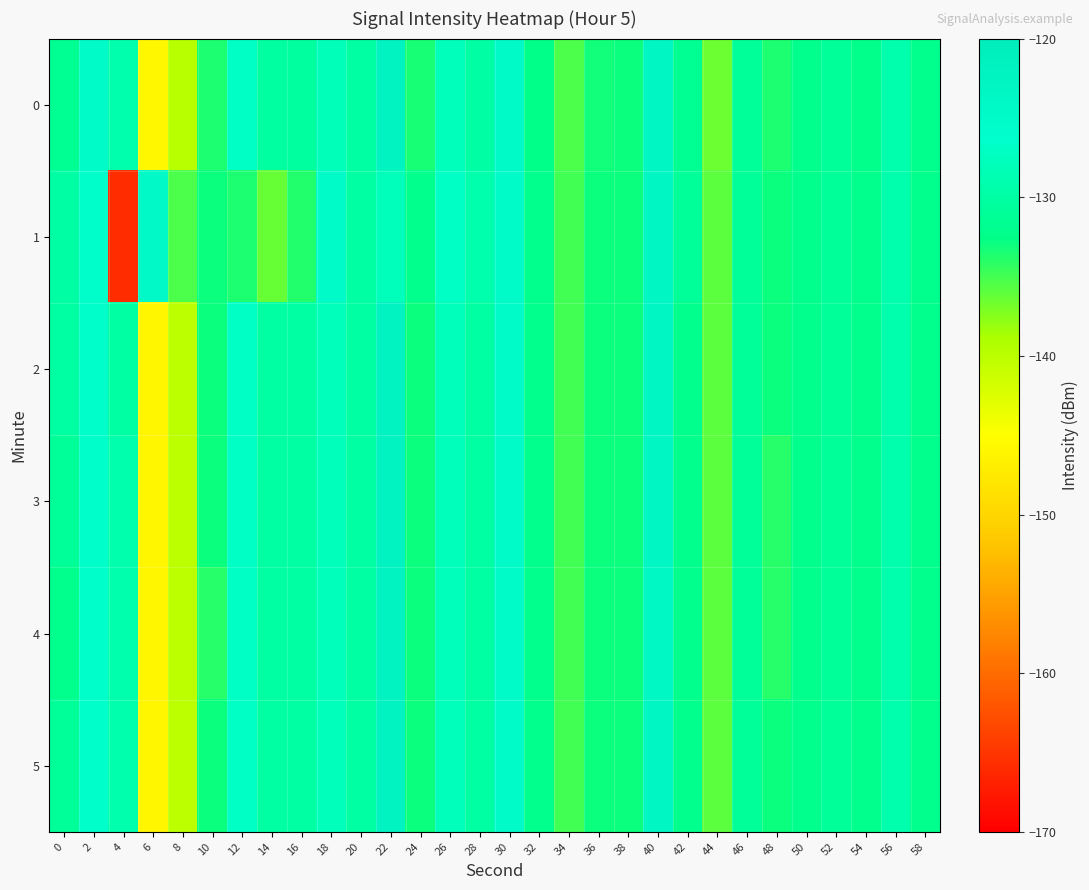

Which series has the largest range (max minus min)?

1